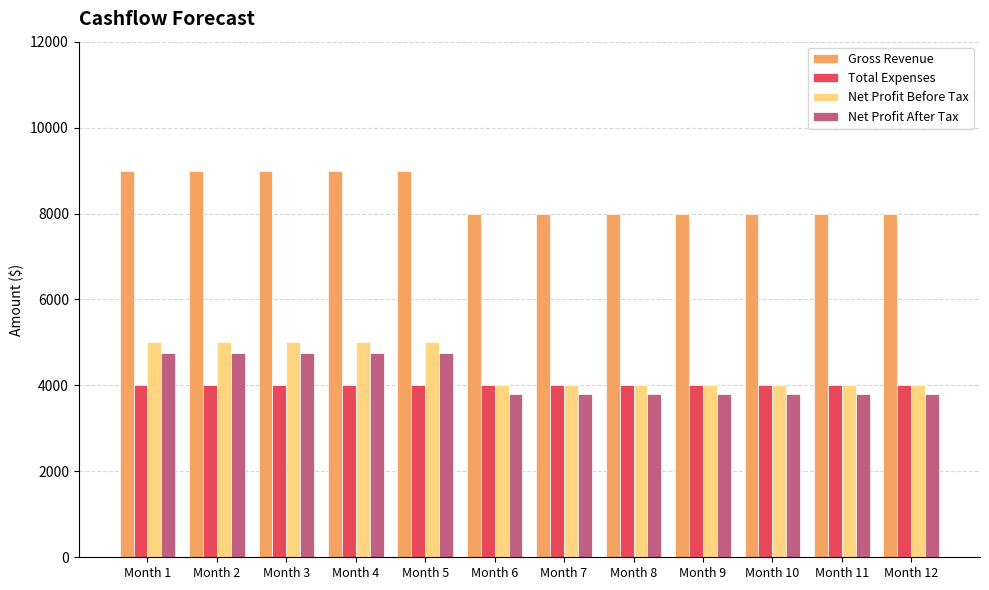

What is the minimum value shown in the chart?

3800